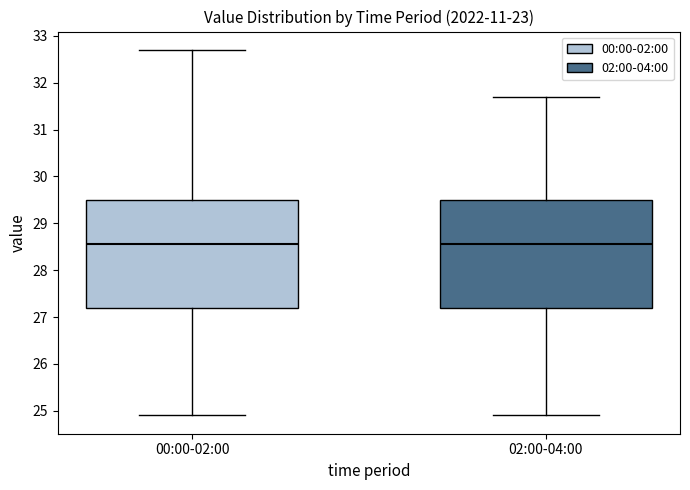

Reading left to right, transcribe this box plot: for each box, give where its median line is, the range the box spans, and where its two whiskers end, as read against the y-axis. The values are not printed on the chart, so give them approximately, as read against the axis.

00:00-02:00: median 28.6, box 27.2 to 29.5, whiskers 24.9 to 32.7
02:00-04:00: median 28.6, box 27.2 to 29.5, whiskers 24.9 to 31.7